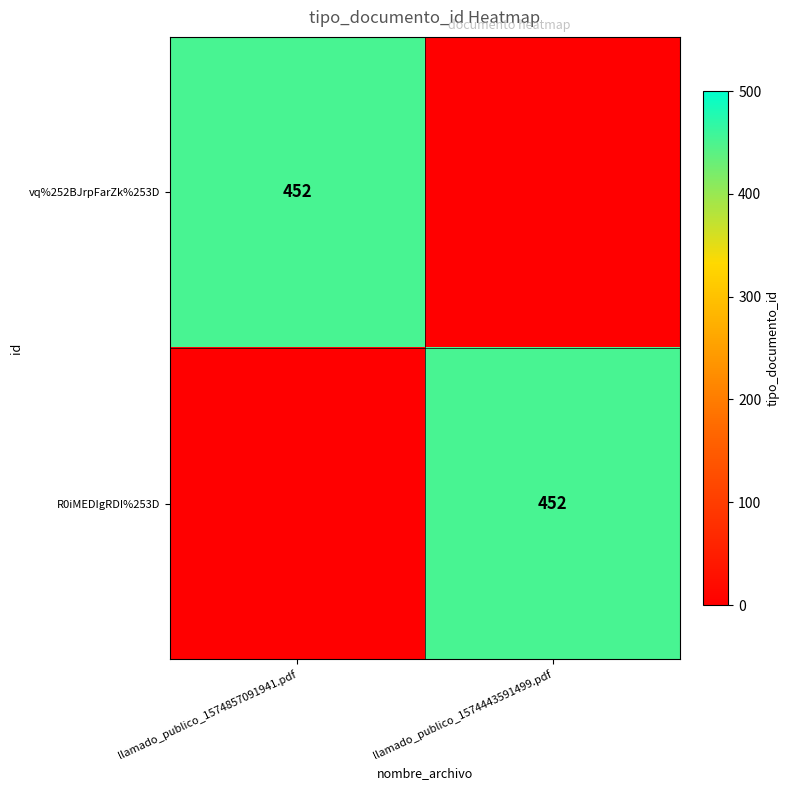

The value of vq%252BJrpFarZk%253D at llamado_publico_1574857091941.pdf is 696. True or false?

False